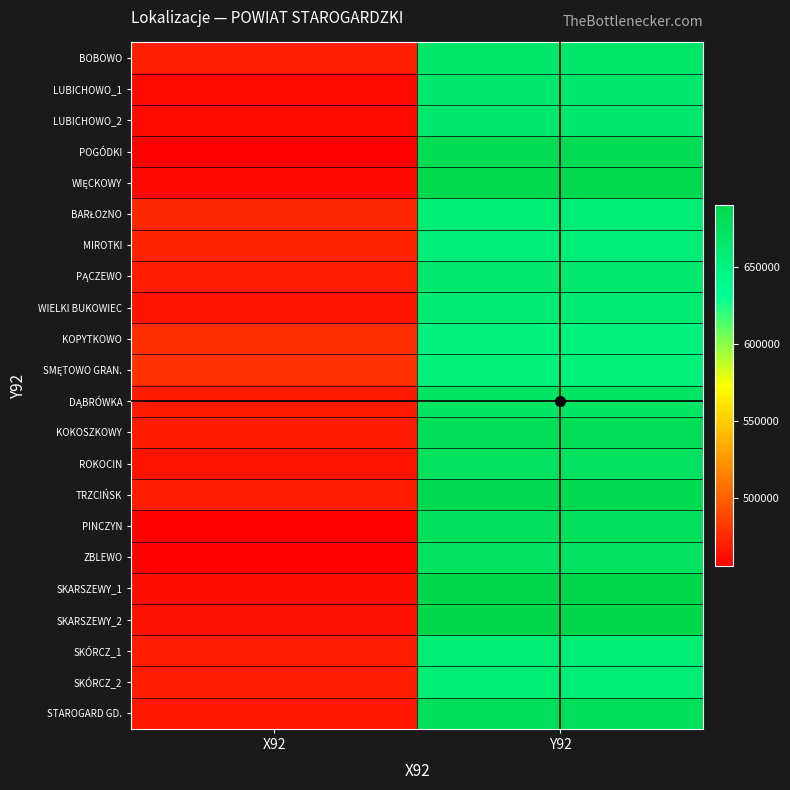

How many data points does each series have?

2